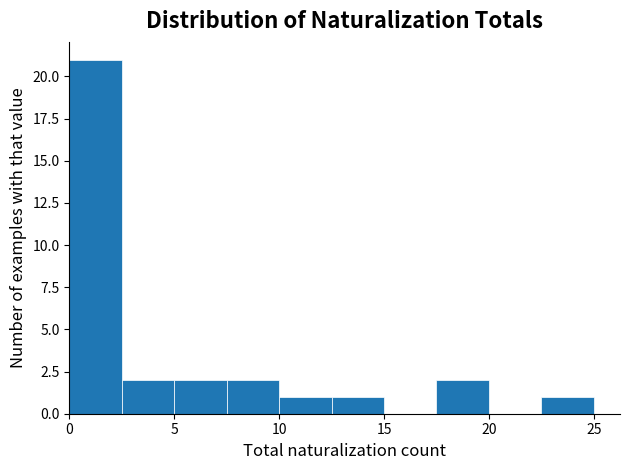

Reading left to right, transcribe this chart: for each bar, give the range it covers on the x-axis and its height. The values are not printed on the chart, so give them approximately, as read against the axis.

0.0 to 2.5: 21
2.5 to 5.0: 2
5.0 to 7.5: 2
7.5 to 10.0: 2
10.0 to 12.5: 1
12.5 to 15.0: 1
15.0 to 17.5: 0
17.5 to 20.0: 2
20.0 to 22.5: 0
22.5 to 25.0: 1